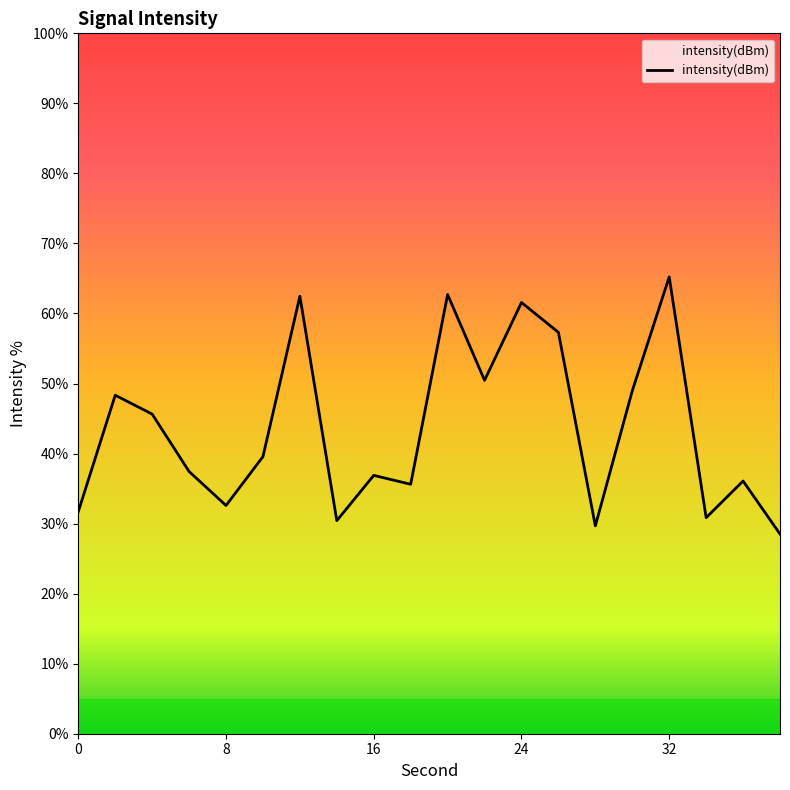

Does the chart display data point markers on the line(s)?

No